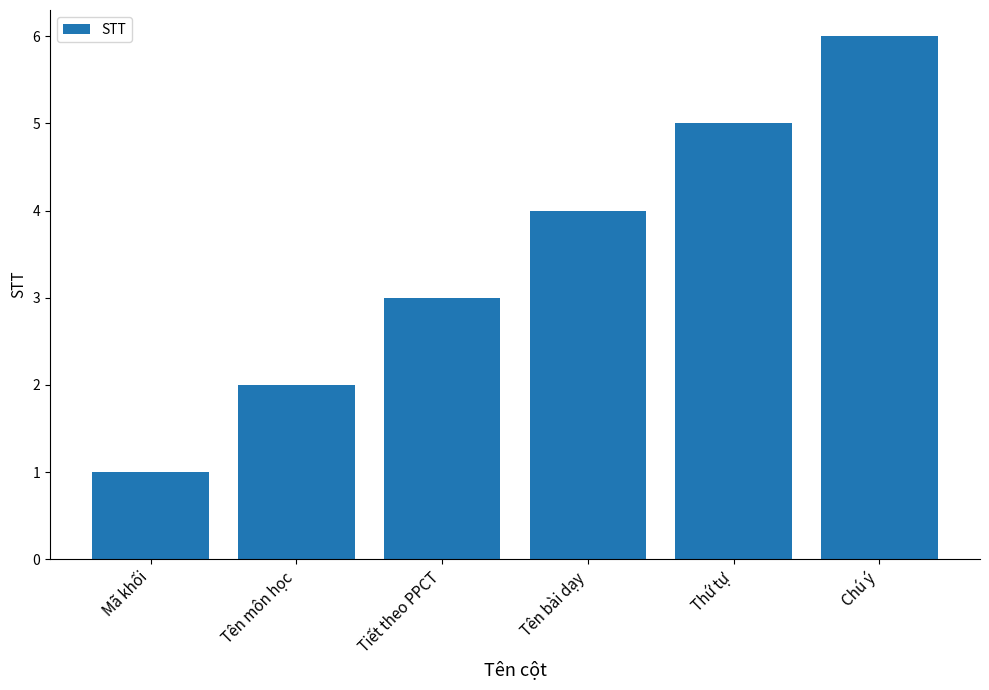

Are the bars grouped side by side (vs. stacked)?

No